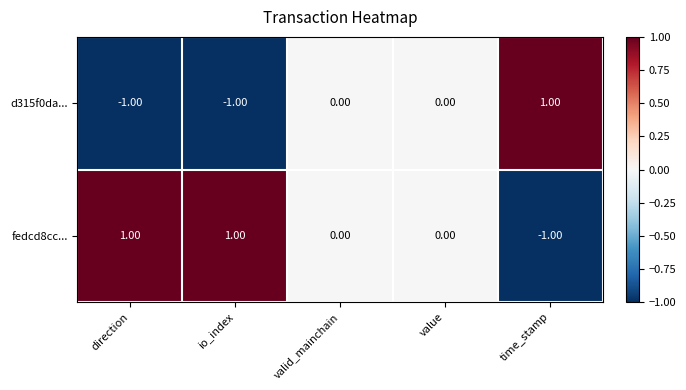

How many series are shown in this chart?

2